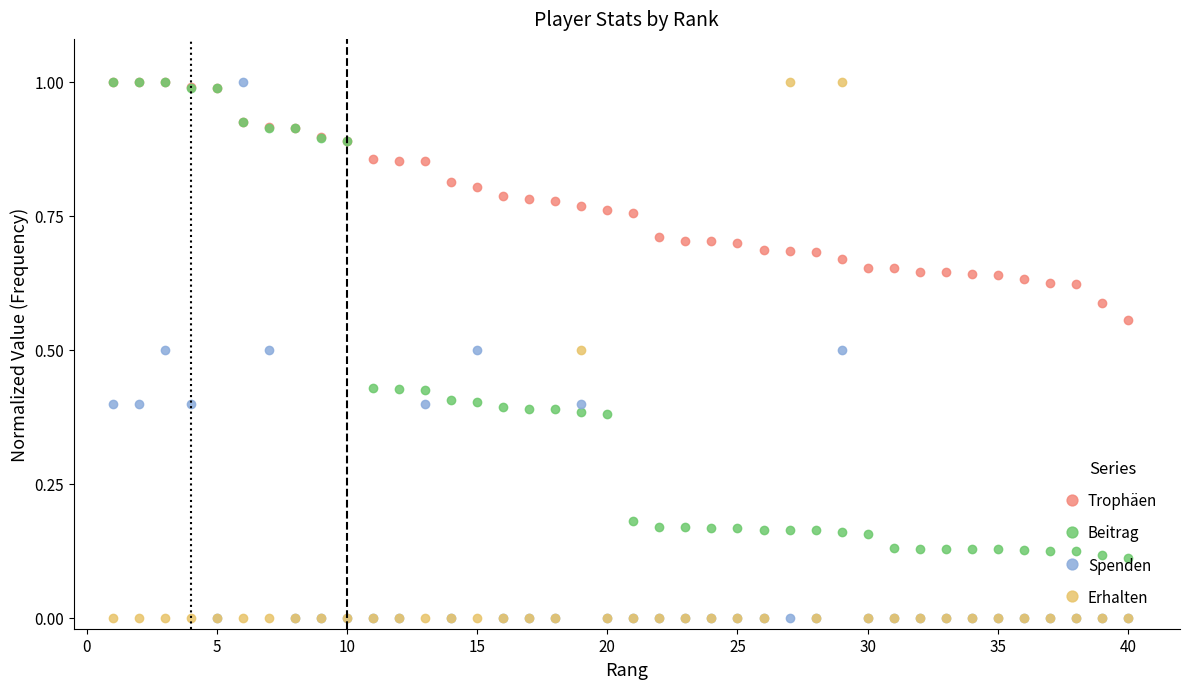

How many lines are shown in the chart?

4